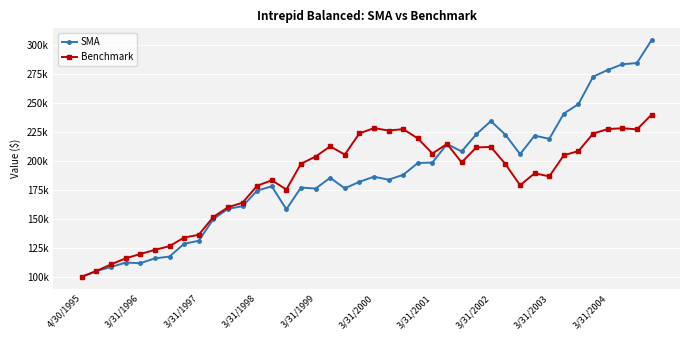

Which series has the largest range (max minus min)?

SMA